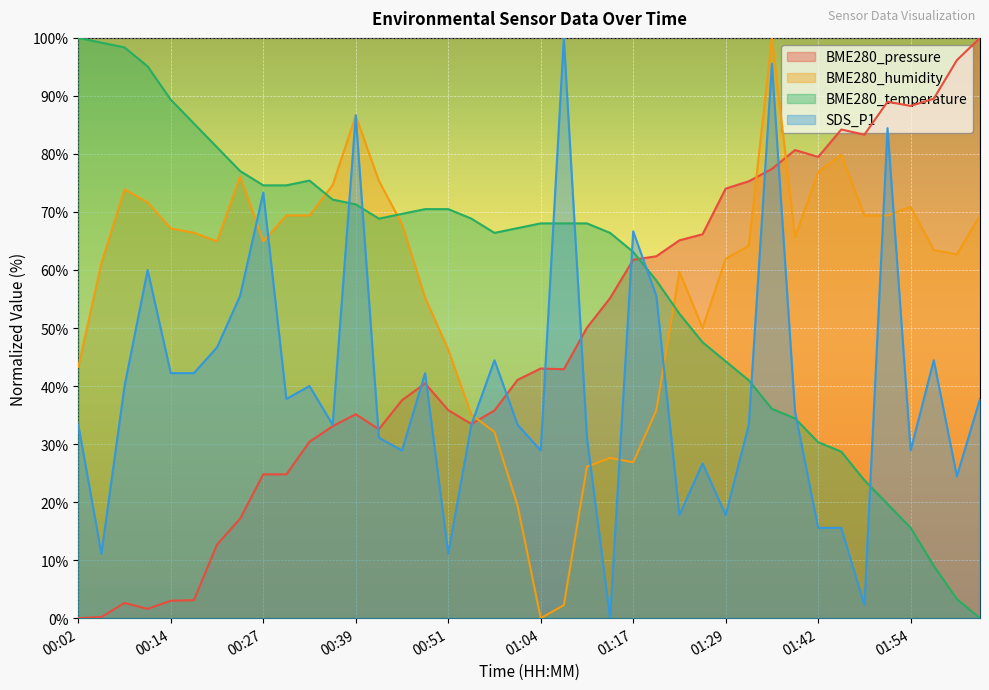

Between 01:38 and 02:03, which is larger?

02:03